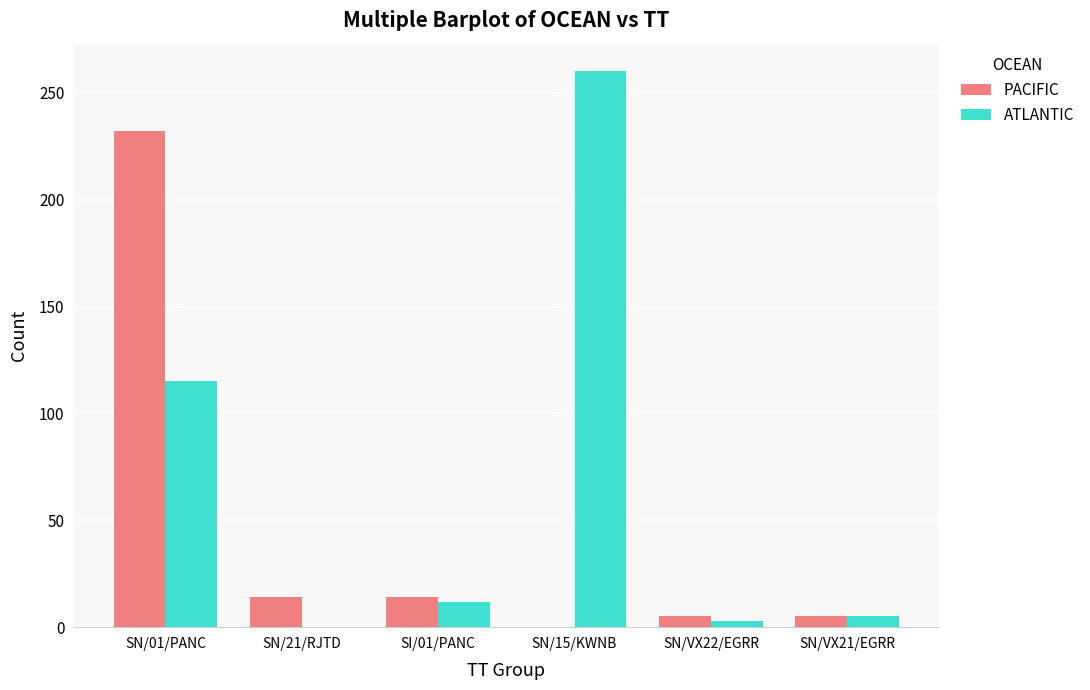

Which series has the widest spread of values?

ATLANTIC